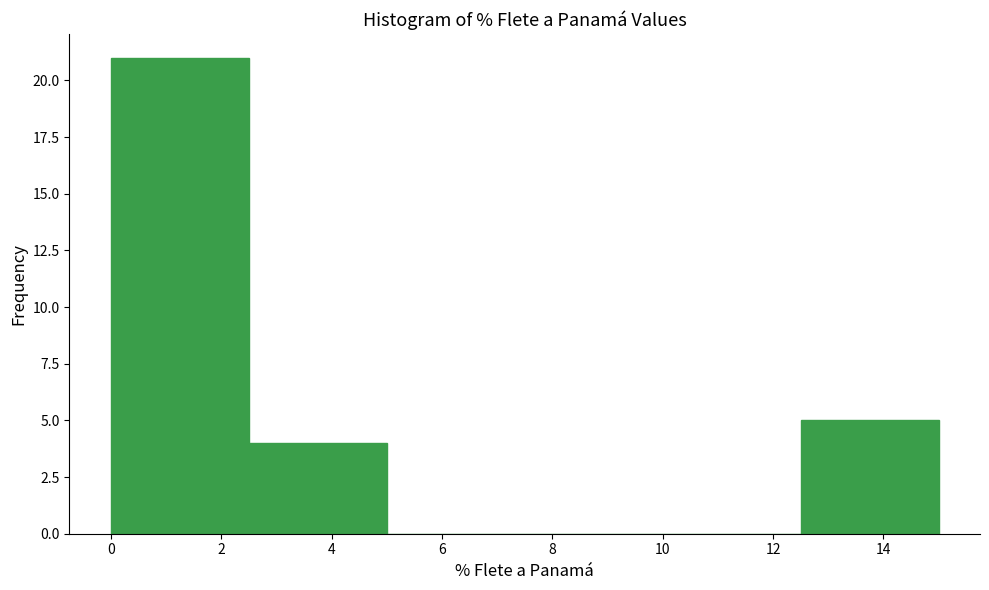

Reading left to right, list every bar in this chart as the range it spans on the x-axis followed by its height. The values are not printed on the chart, so give them approximately, as read against the axis.

0.0 to 2.5: 21
2.5 to 5.0: 4
5.0 to 7.5: 0
7.5 to 10.0: 0
10.0 to 12.5: 0
12.5 to 15.0: 5